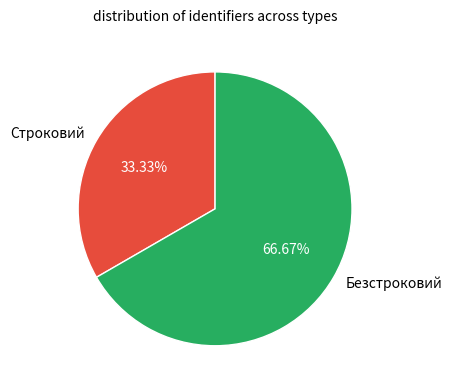

How many segments does this pie chart have?

2